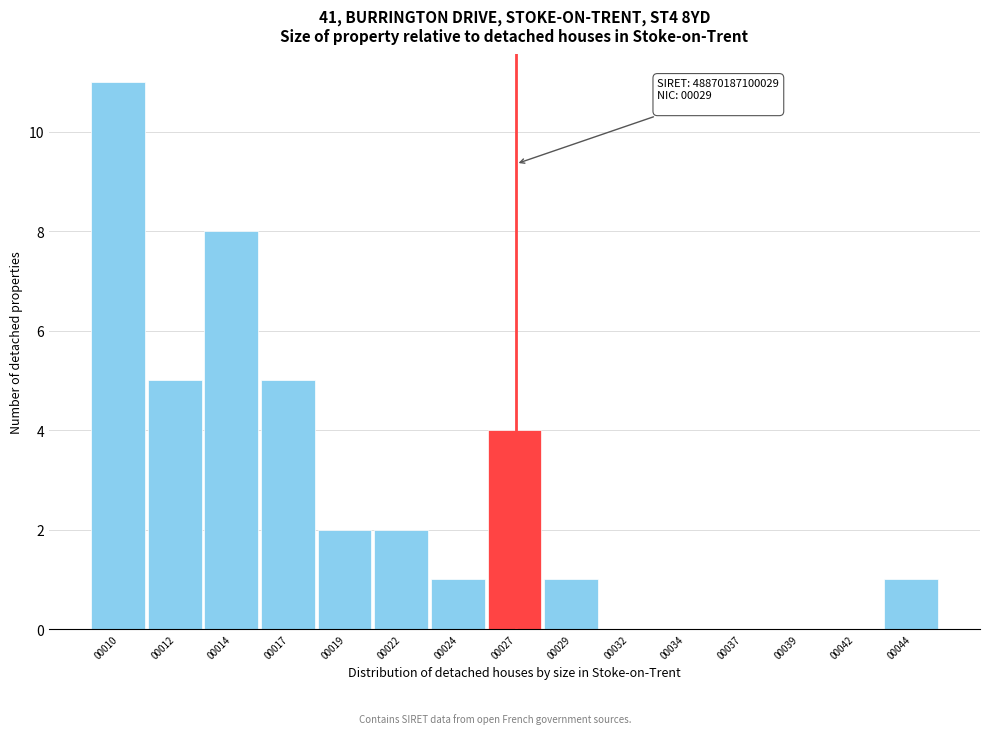

Reading left to right, what are all the values shown in this chart?

00010=11	00012=5	00014=8	00017=5	00019=2	00022=2	00024=1	00027=4	00029=1	00032=0	00034=0	00037=0	00039=0	00042=0	00044=1